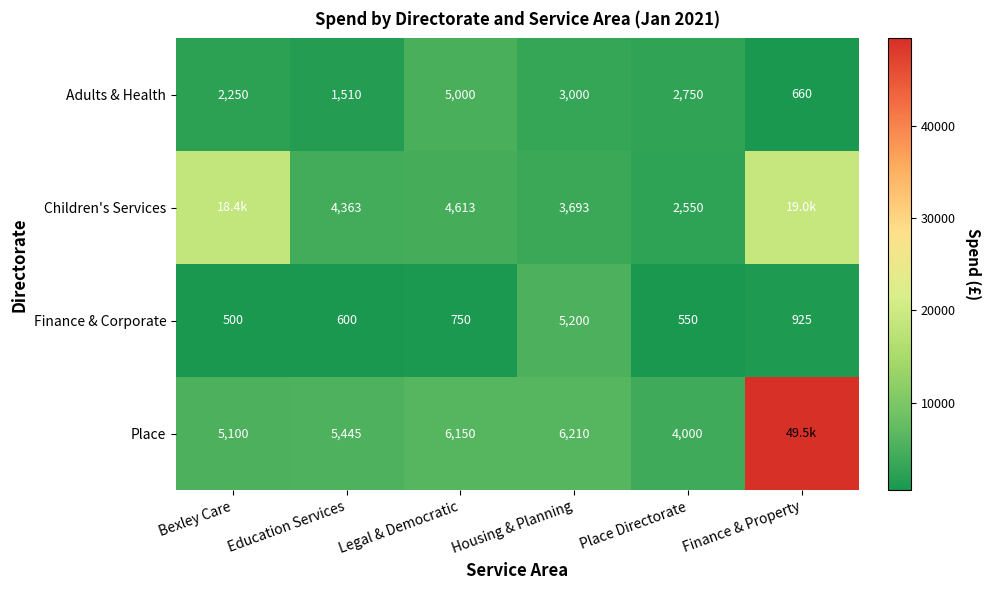

True or false: Children's Services has a value of 2367.1 at Education Services.

False